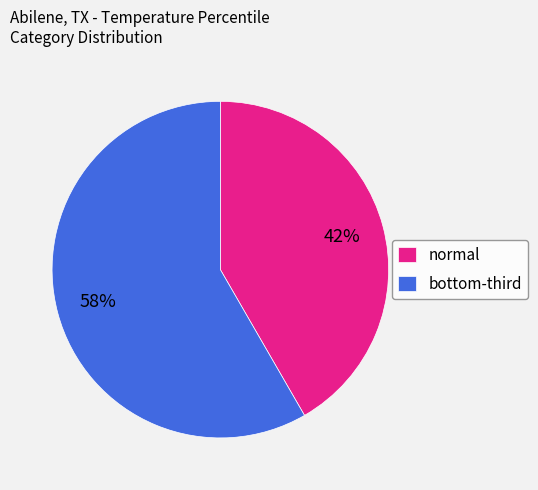

The normal slice represents 42% of the pie. True or false?

True